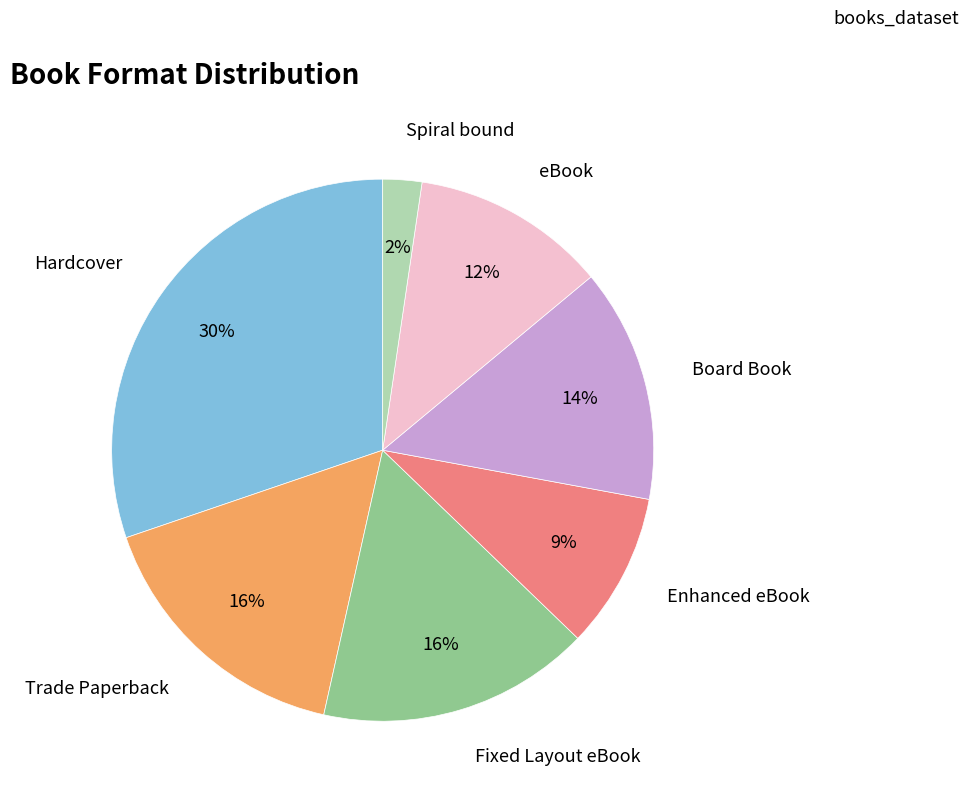

Which category has the biggest portion of the pie?

Hardcover